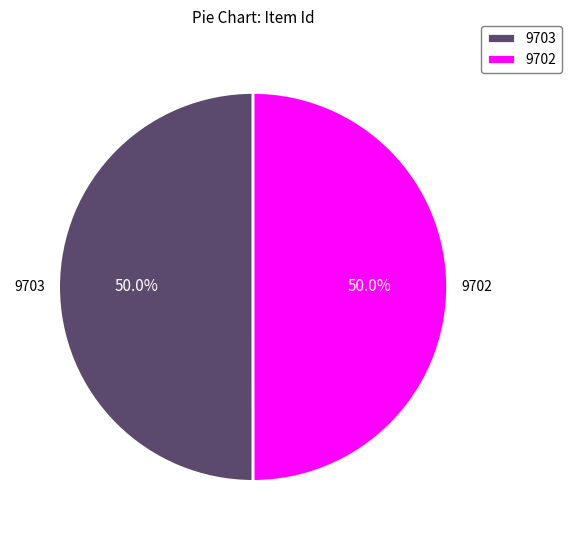

What is the total percentage of 9702 and 9703?

100.0%